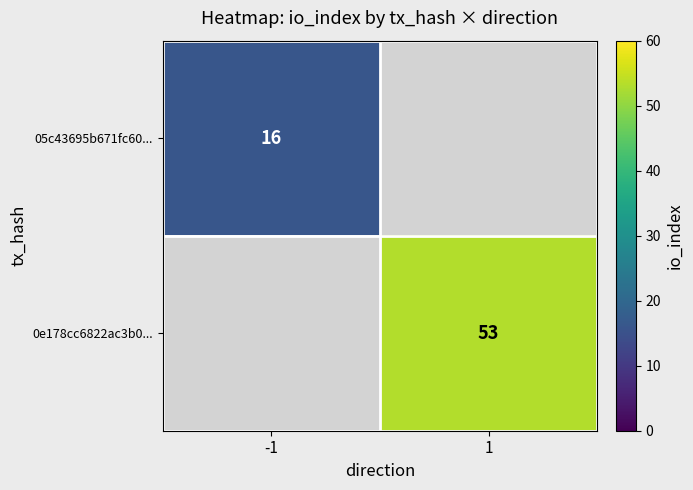

At which category does the chart reach its minimum across all series?

-1